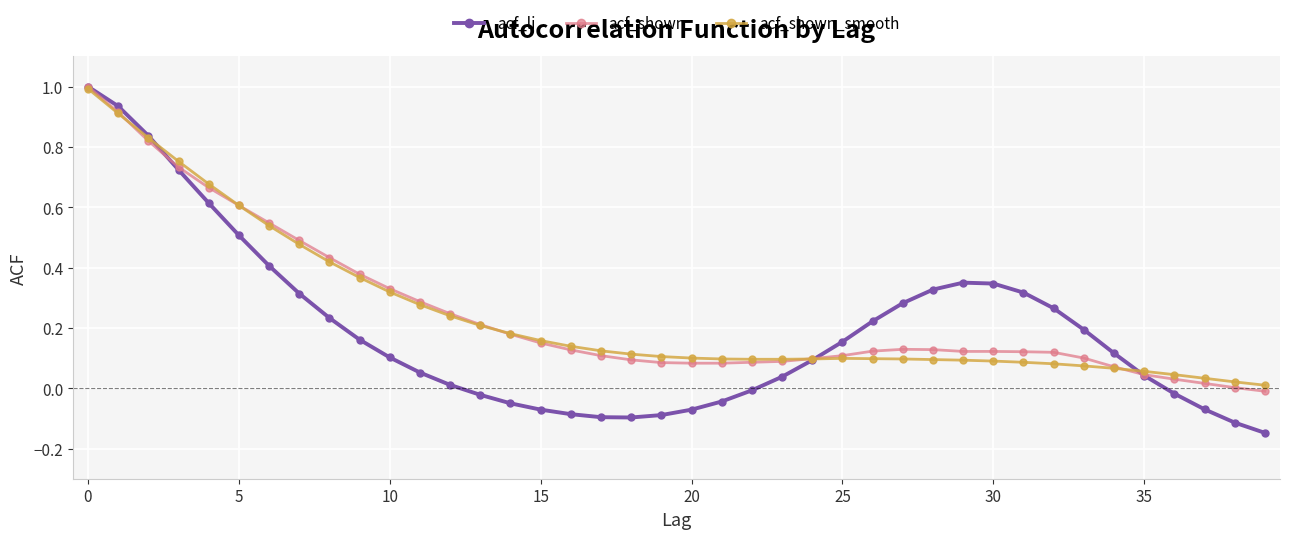

Which series has the largest range (max minus min)?

acf_li